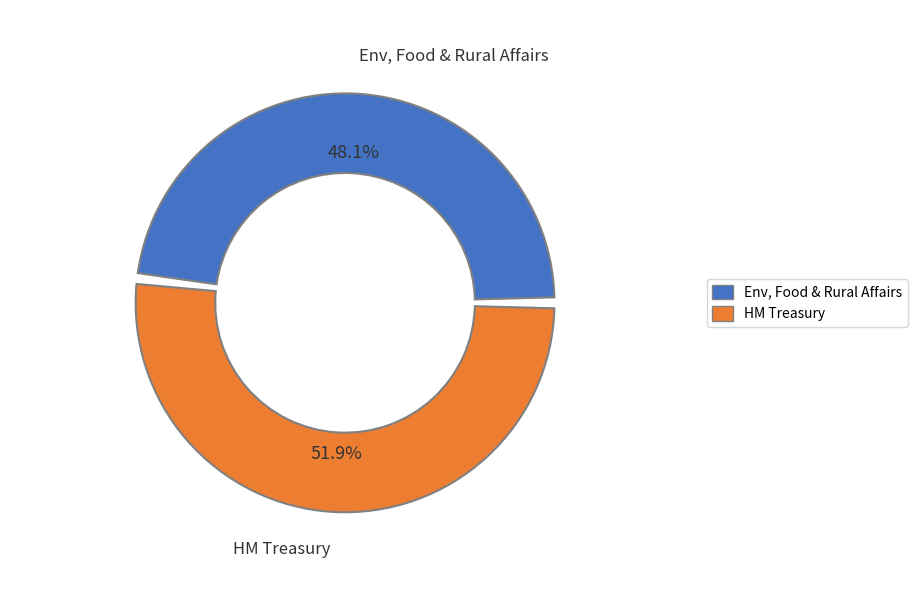

Which slice represents more than half of the pie?

HM Treasury